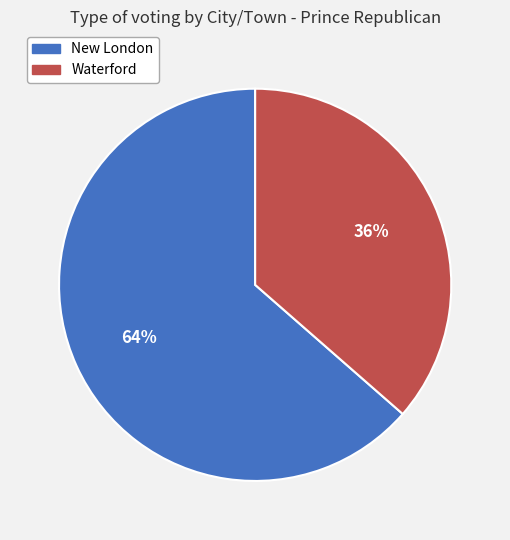

What is the majority slice?

New London